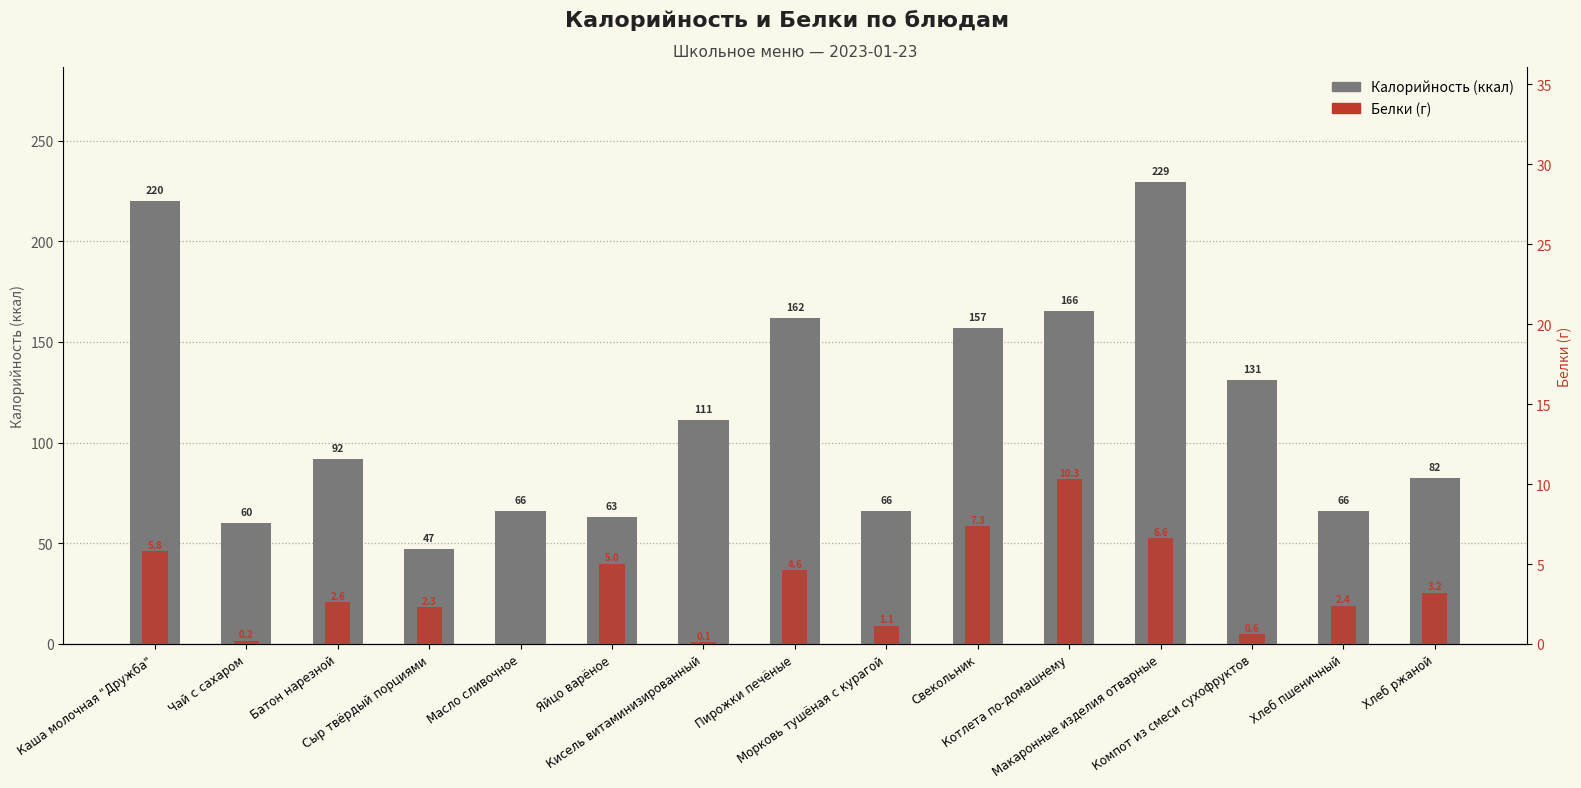

Rank the series by their average value, from highest to lowest.

Калорийность, Белки